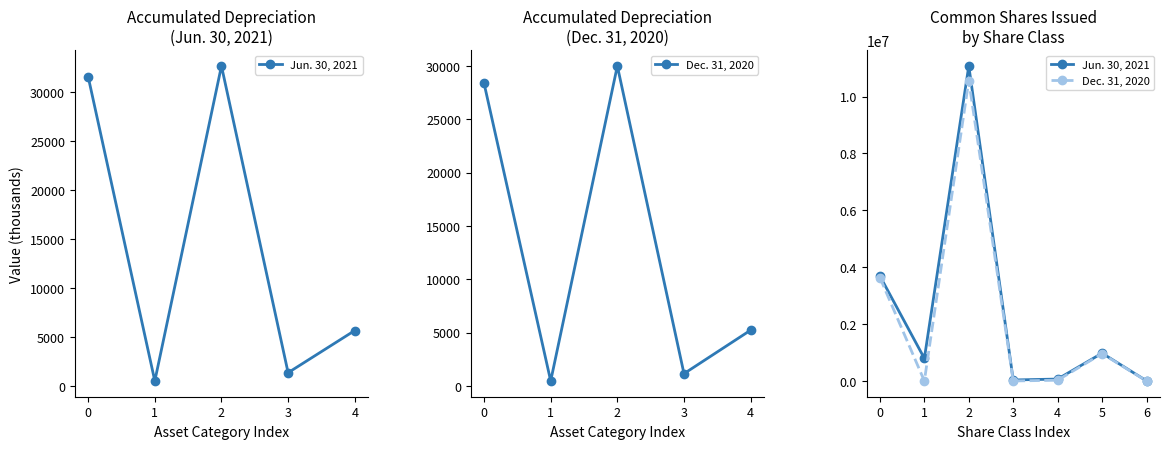

At 3, list the series in order from smallest to largest.

Dec. 31, 2020, Jun. 30, 2021